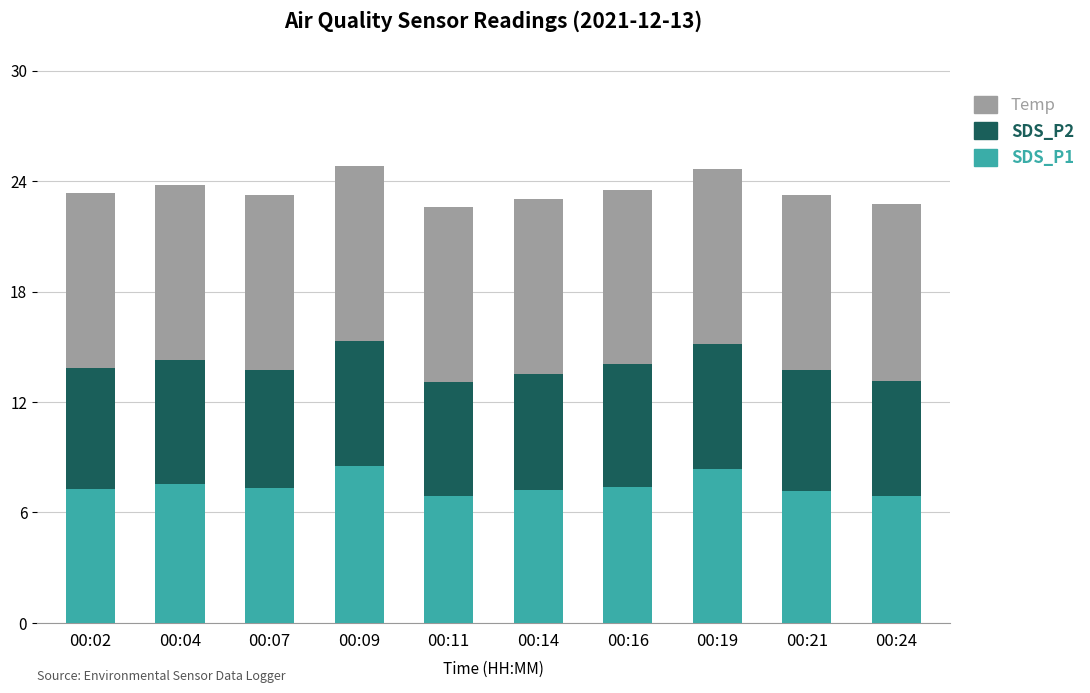

What is the total value across all series at 00:24?

22.7